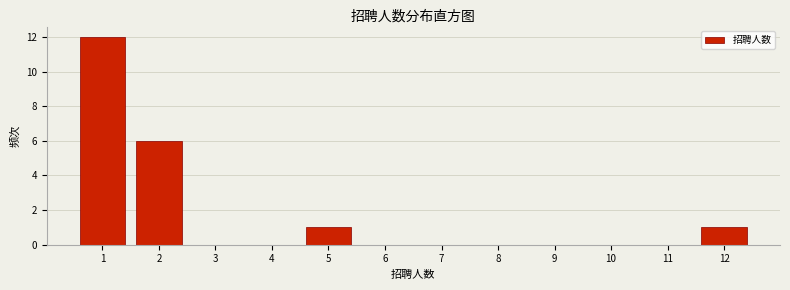

Reading left to right, list every bar in this chart as the range it spans on the x-axis followed by its height. The values are not printed on the chart, so give them approximately, as read against the axis.

0.5 to 1.5: 12
1.5 to 2.5: 6
2.5 to 3.5: 0
3.5 to 4.5: 0
4.5 to 5.5: 1
5.5 to 6.5: 0
6.5 to 7.5: 0
7.5 to 8.5: 0
8.5 to 9.5: 0
9.5 to 10.5: 0
10.5 to 11.5: 0
11.5 to 12.5: 1